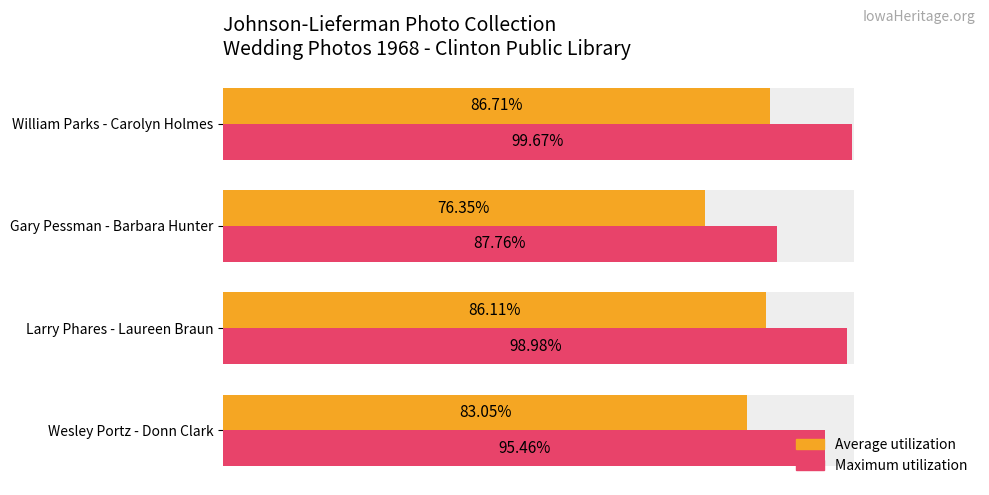

How many data points in Maximum utilization are less than 98?

2